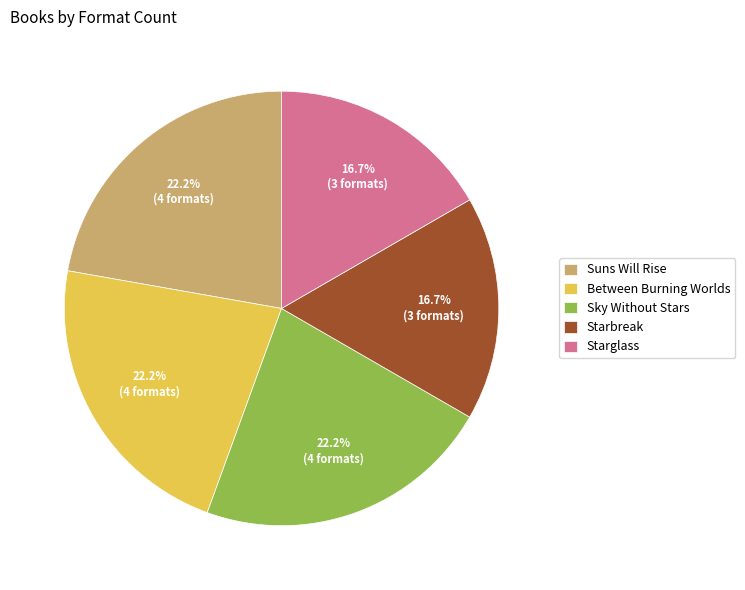

The Starbreak slice represents 24% of the pie. True or false?

False